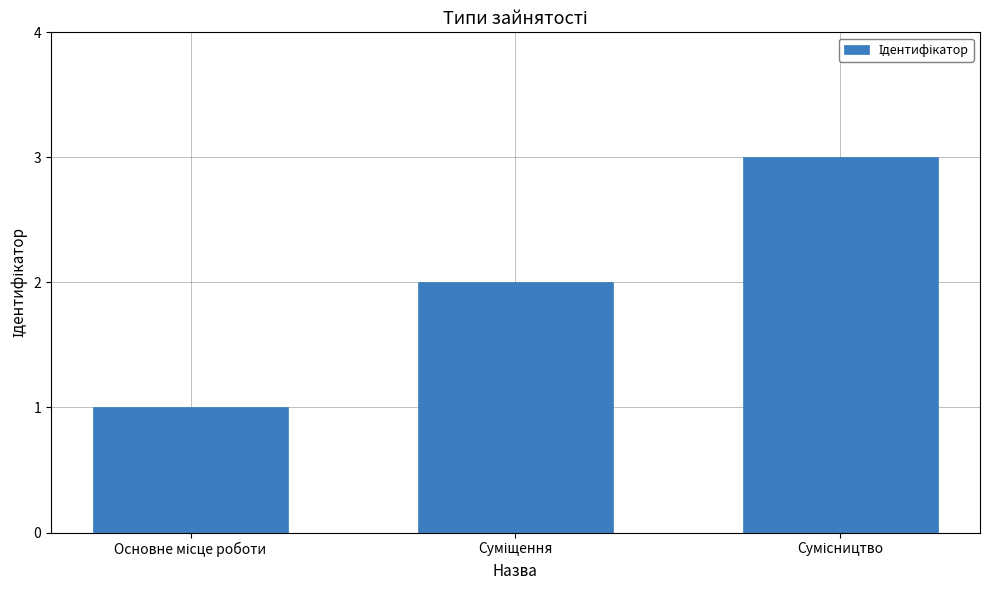

What is the value of the 1st bar from the left?

1